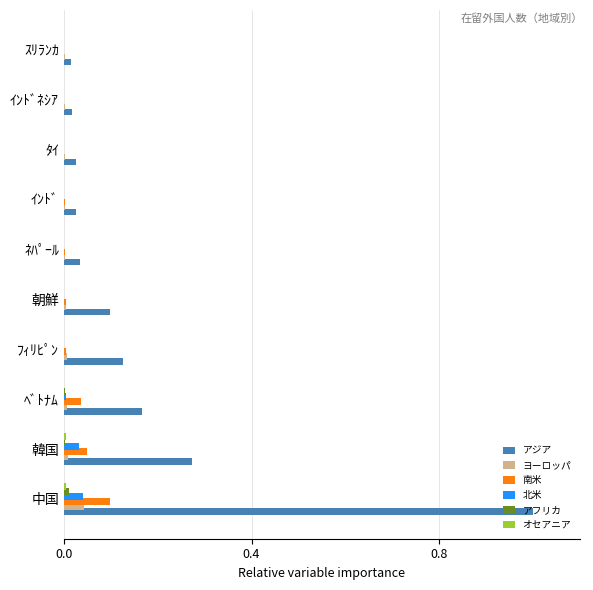

At which category is the sum across all series the highest?

中国